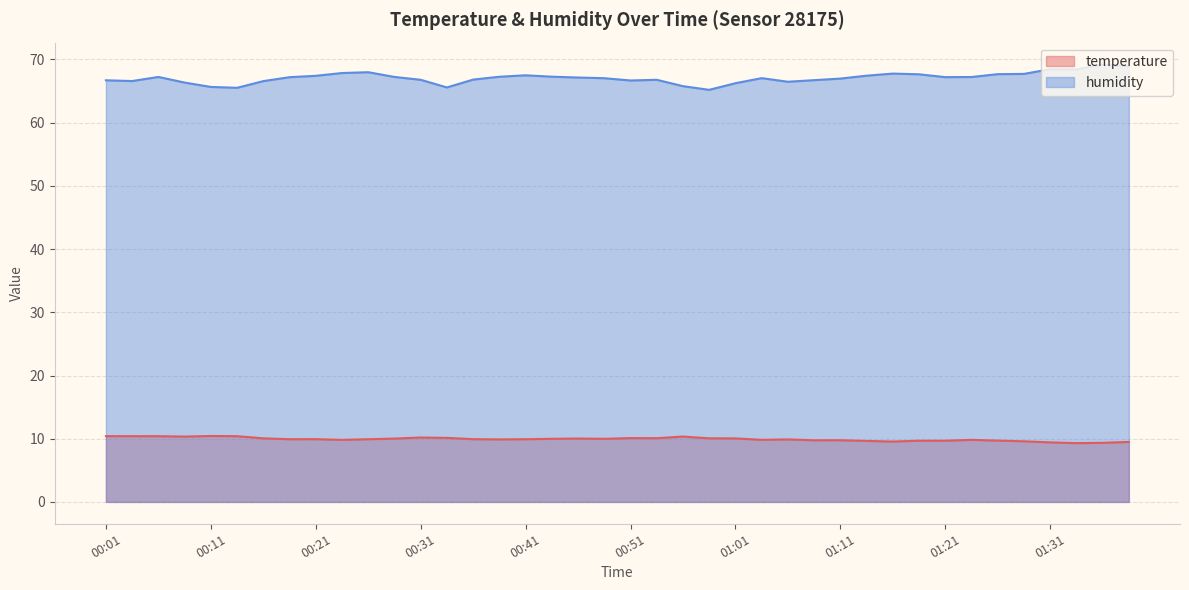

What are all the series names shown in the legend?

temperature, humidity